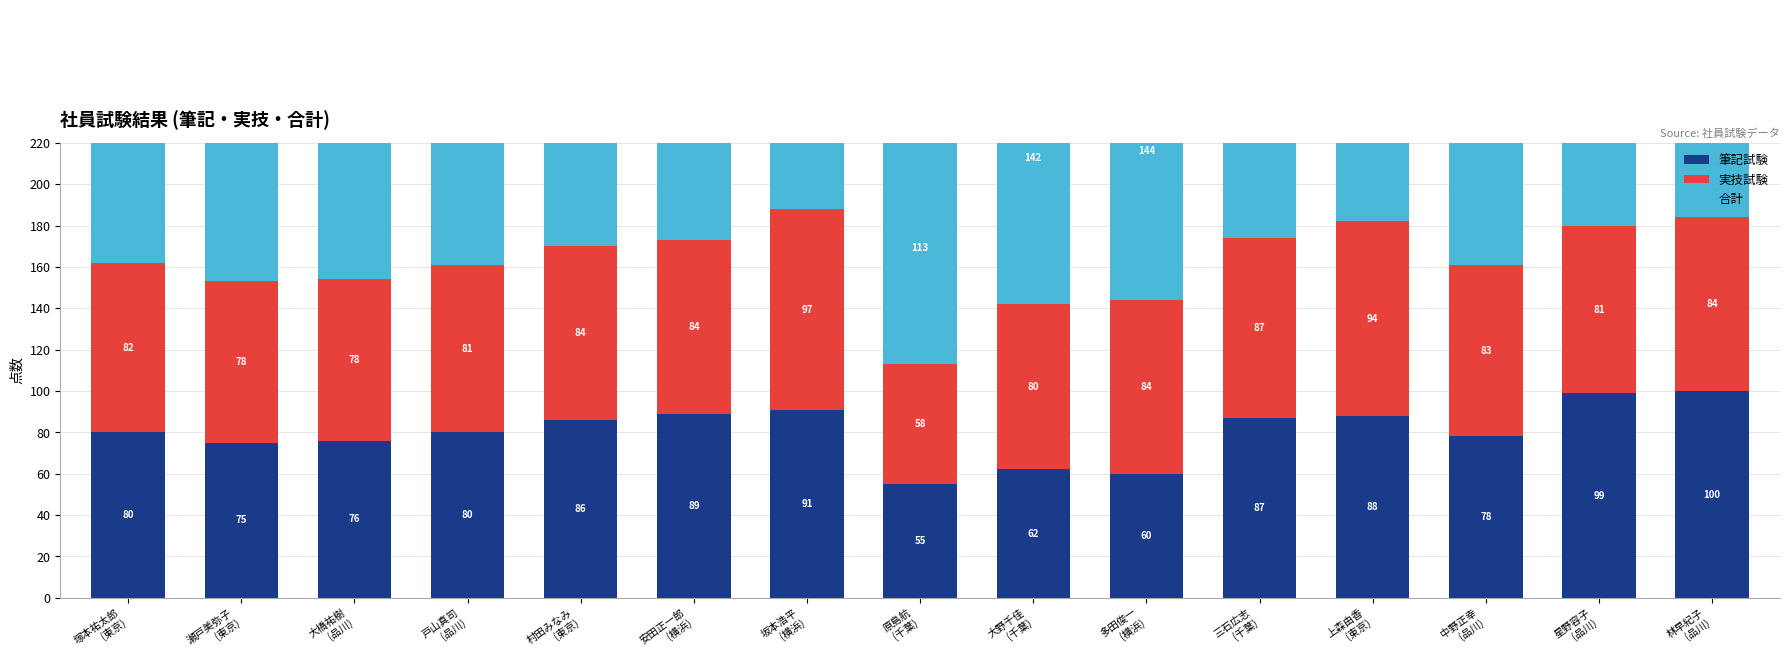

Which category has the highest value across all series?

坂本浩平
(横浜)